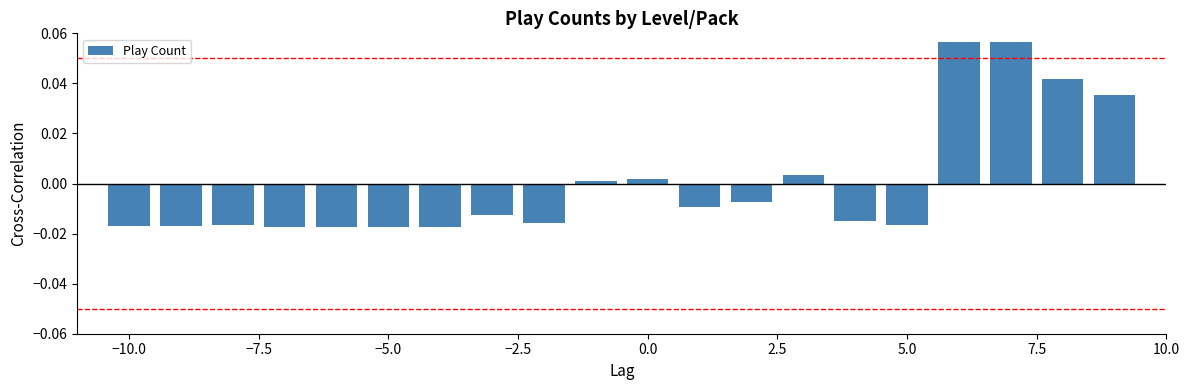

How many bars are there in total?

20